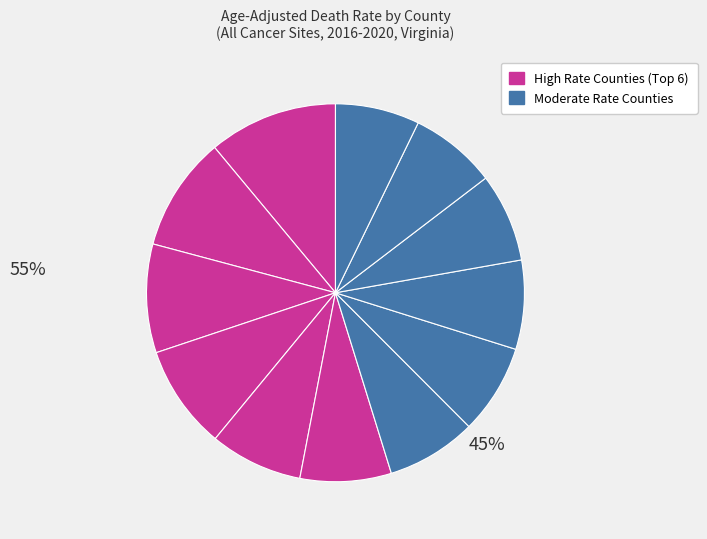

How many slices are in this pie chart?

12